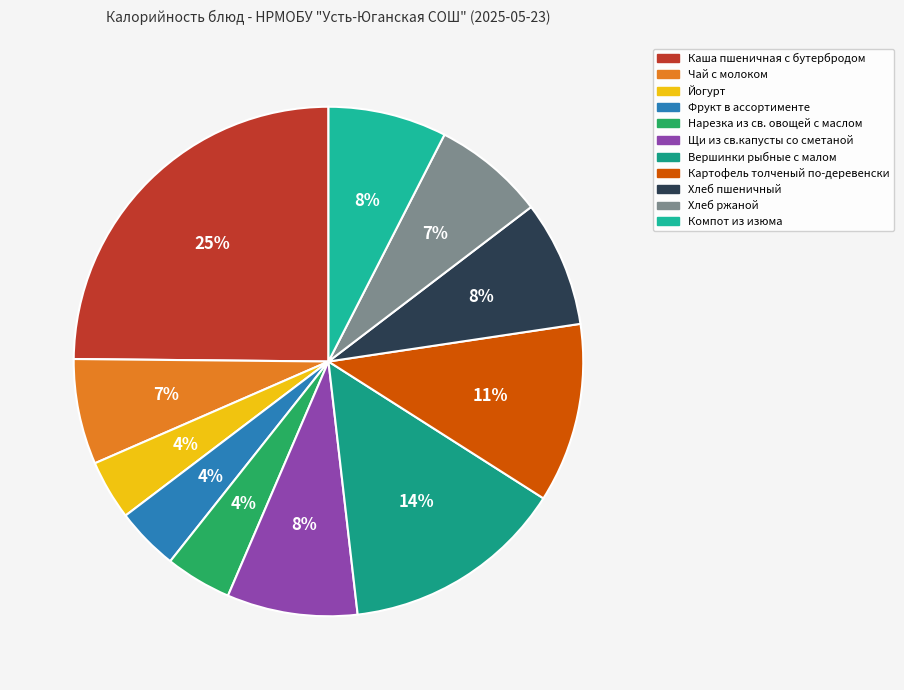

How many segments does this pie chart have?

11